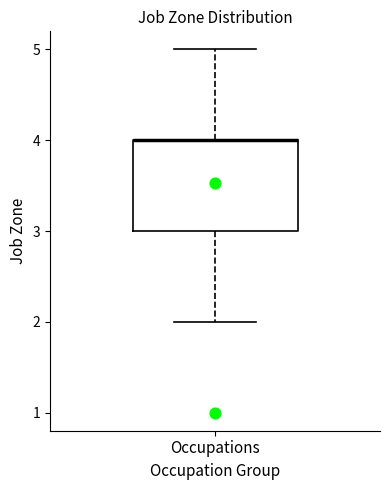

Transcribe this box plot: give where the median line is, the range the box spans, and where the two whiskers end, as read against the y-axis. The values are not printed on the chart, so give them approximately, as read against the axis.

median 4 (drawn on the box's upper edge), box 3 to 4, whiskers 2 to 5